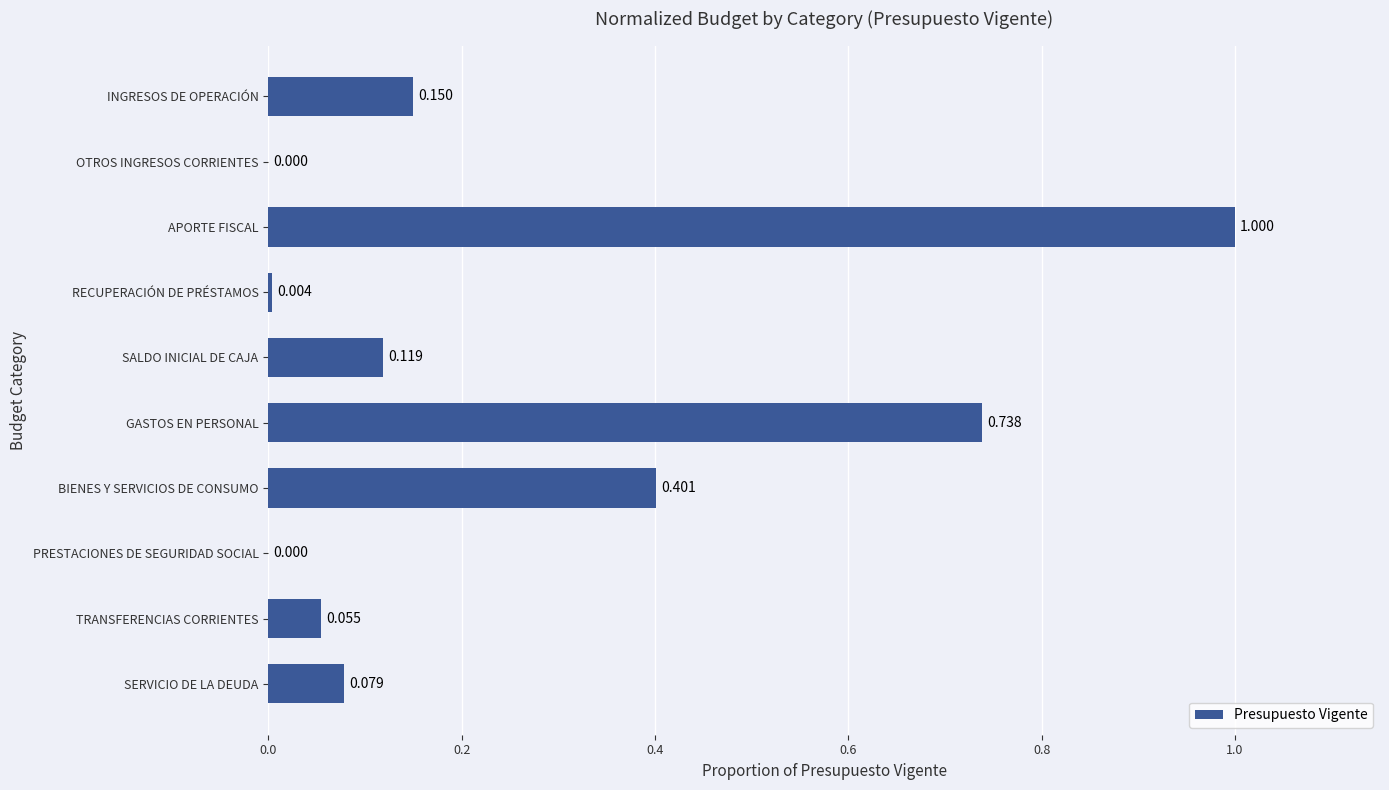

How many positive values are there?

9